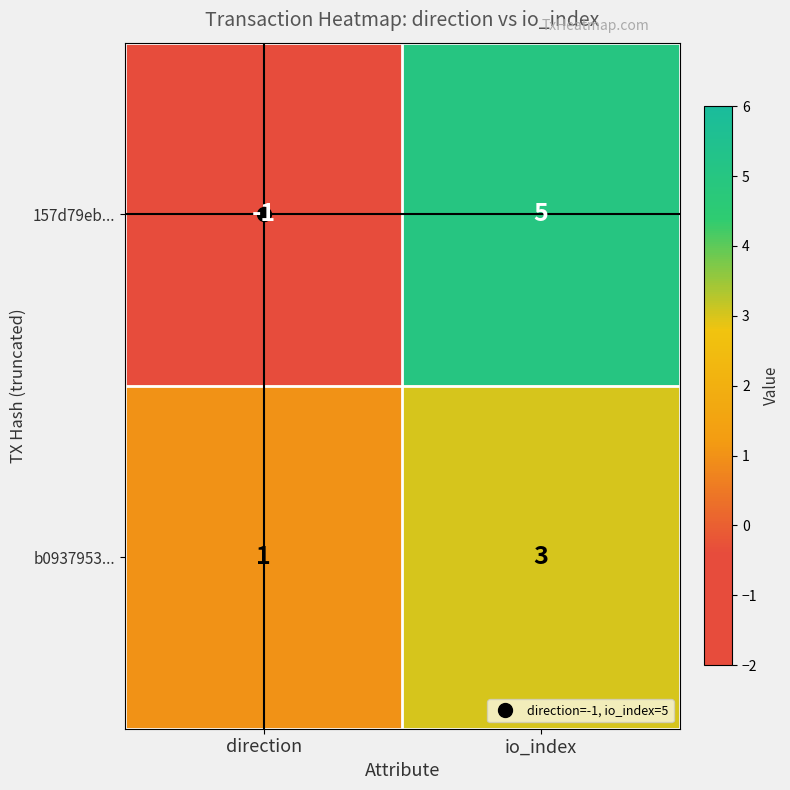

At io_index, list the series in order from largest to smallest.

157d79eb..., b0937953...